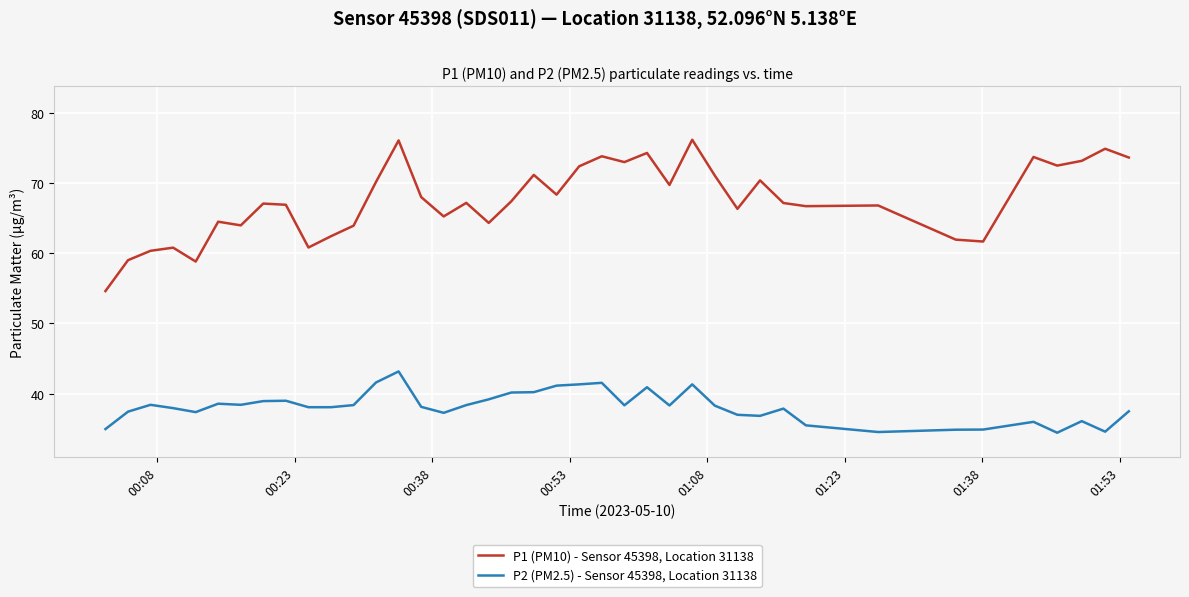

True or false: P1 (PM10) - Sensor 45398, Location 31138 and P2 (PM2.5) - Sensor 45398, Location 31138 cross at least once.

False